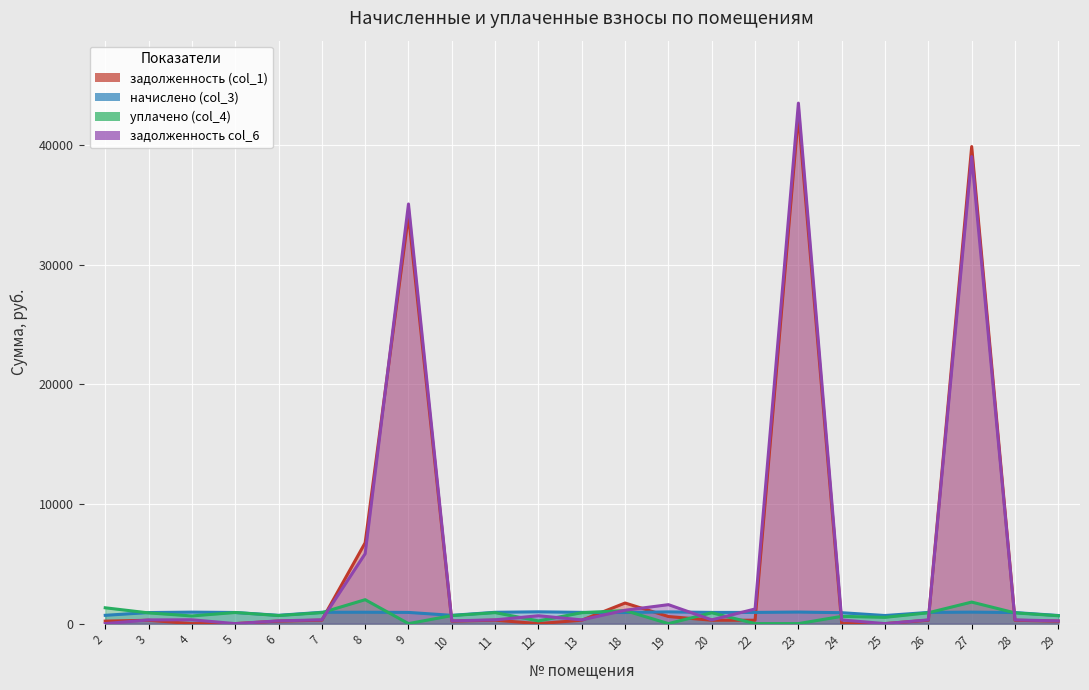

In уплачено (col_4), how many points are lower than both neighbors (excluding endpoints)?

6